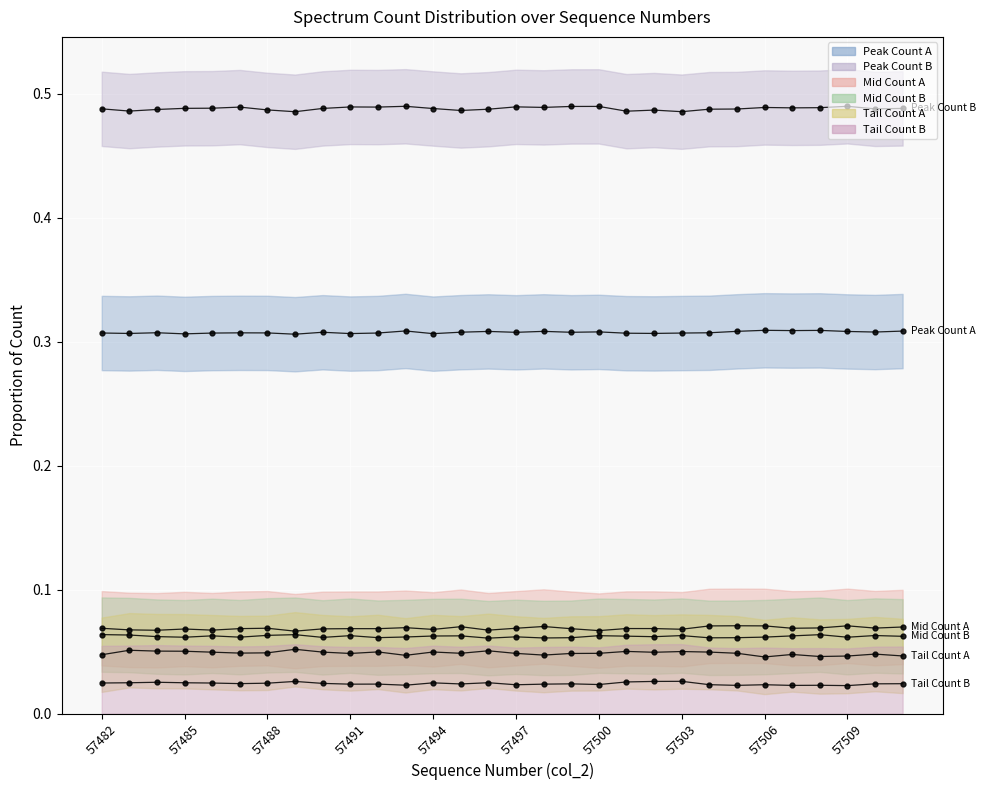

The value of col_284 at 57486 is 0.0. True or false?

False